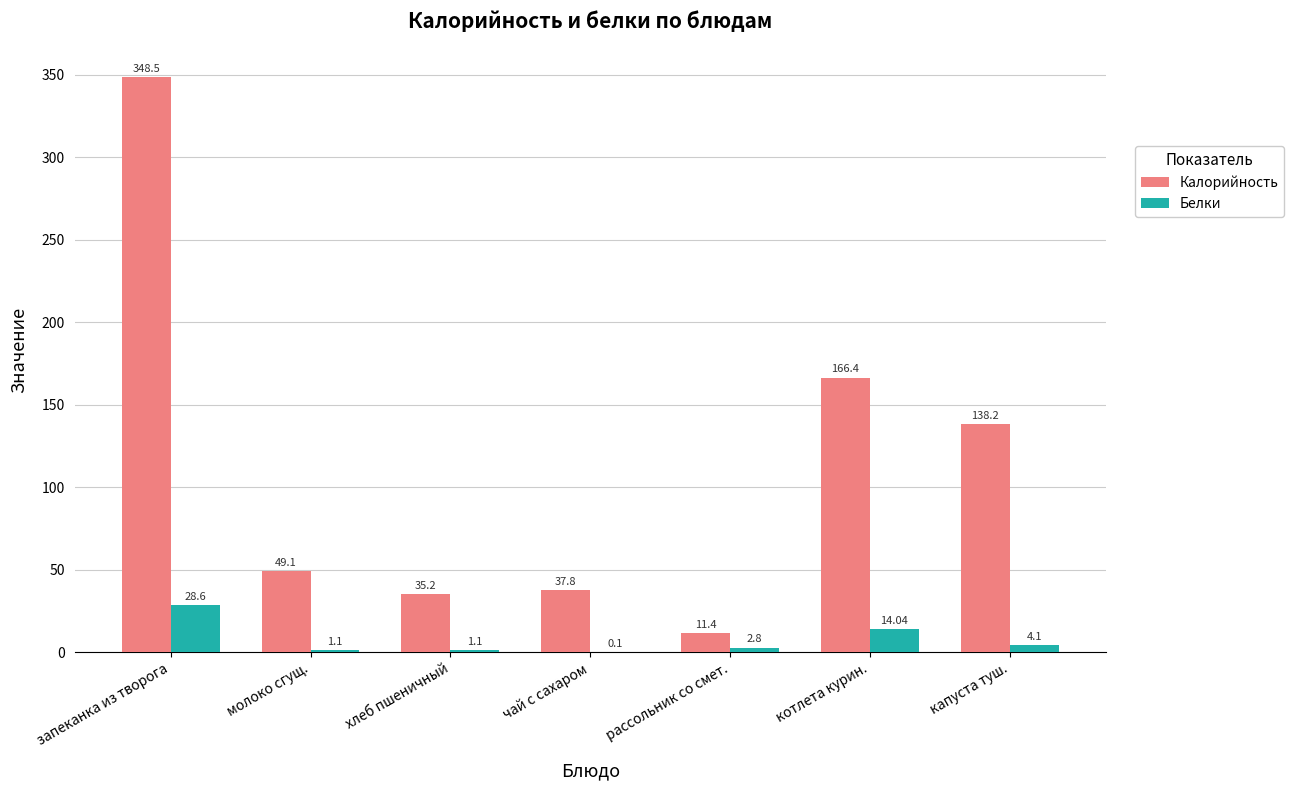

How many data points in Белки are above 2?

4